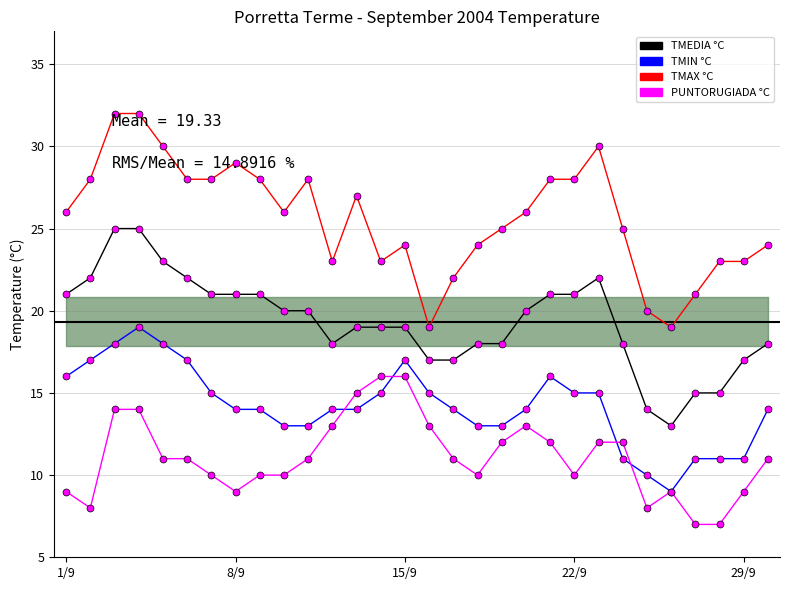

What is the highest value of the TMAX °C series?

32